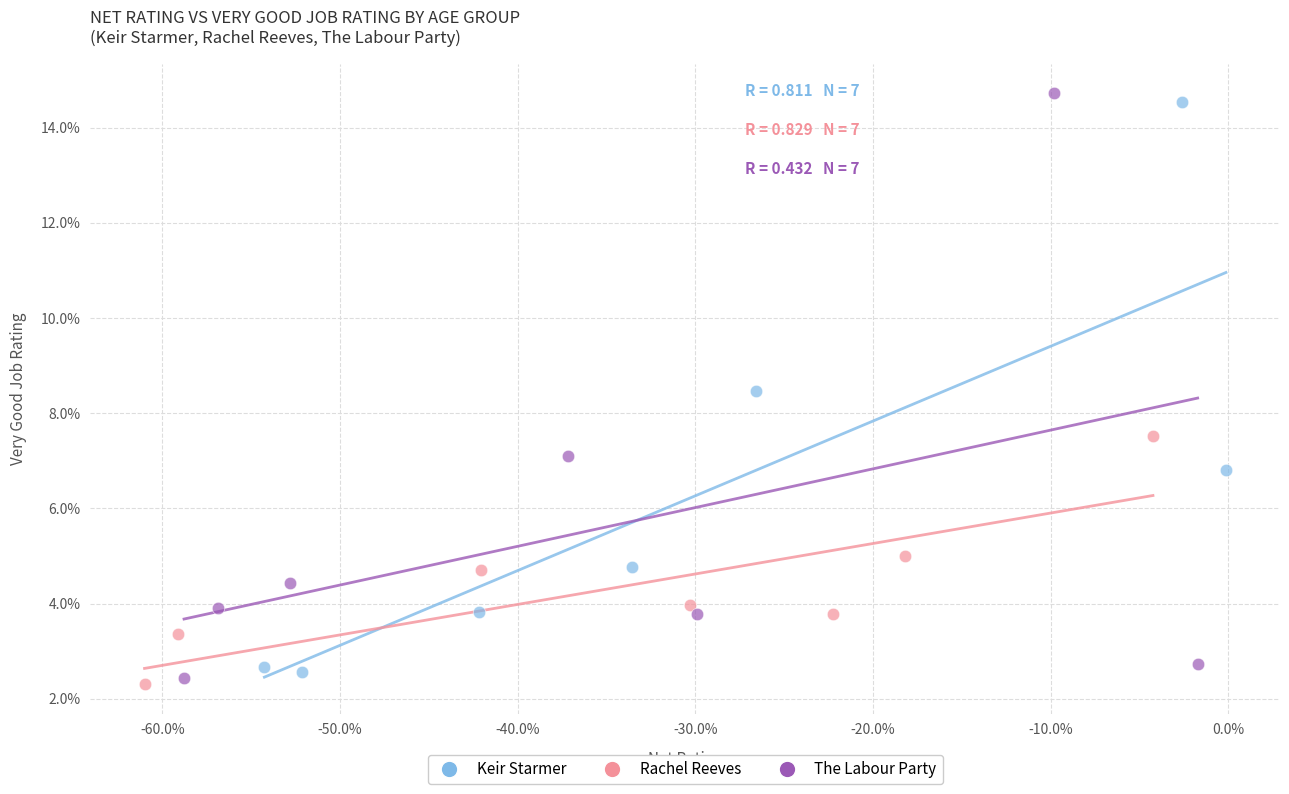

Which series reaches the minimum Y coordinate?

Rachel Reeves